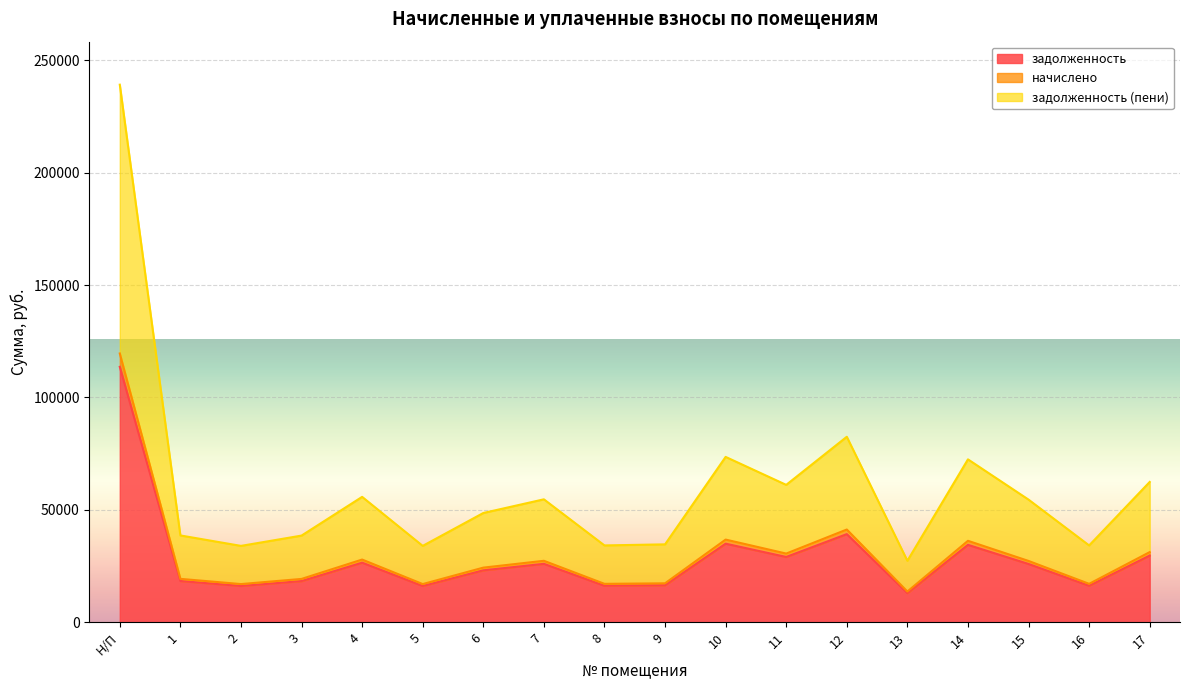

Which label corresponds to the smallest value in the chart?

13